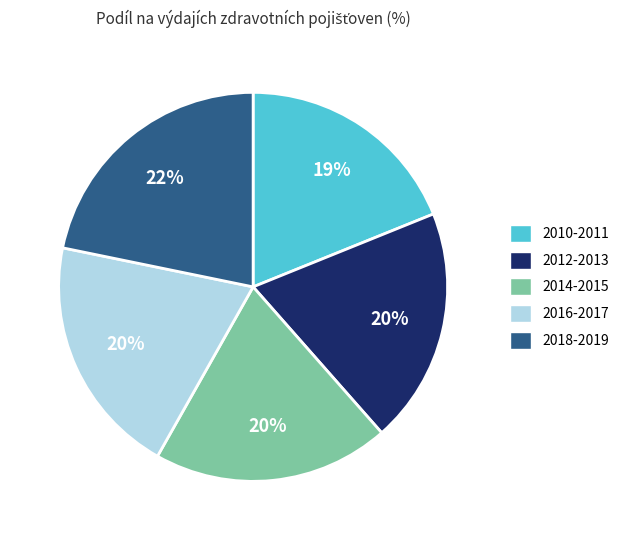

Is there a majority slice in this chart?

No